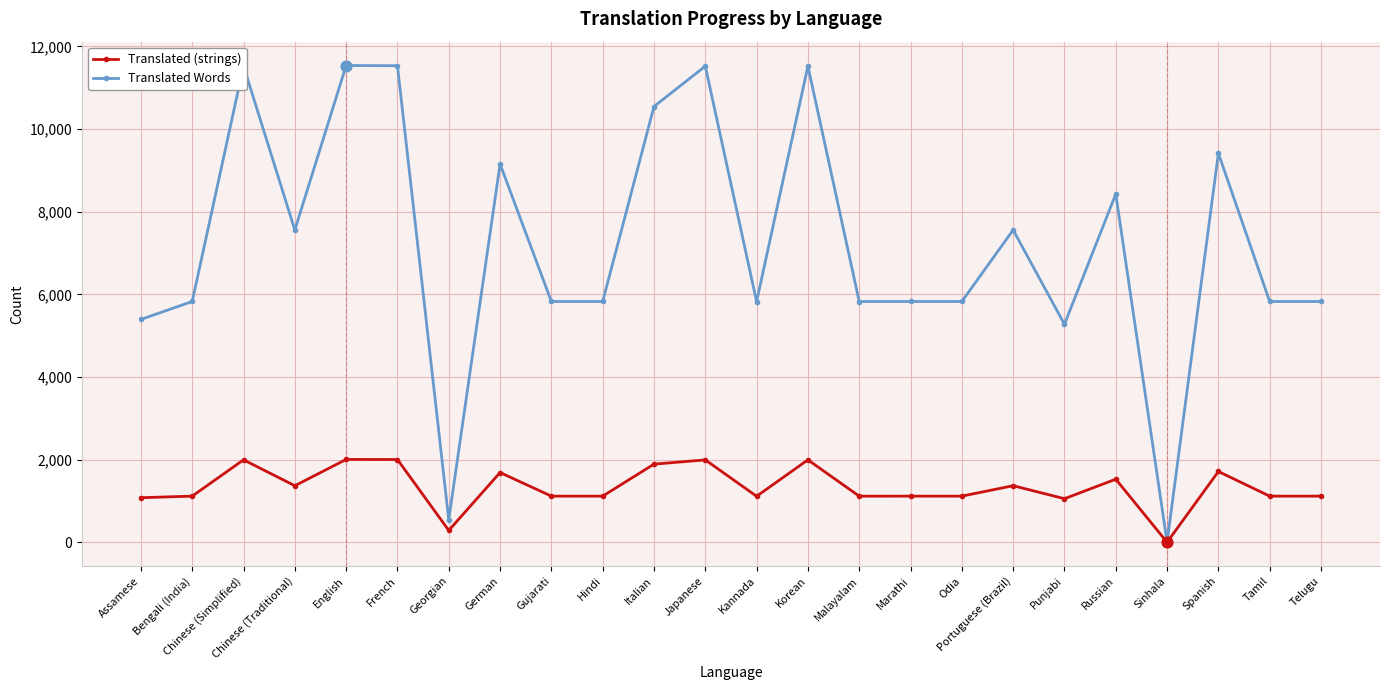

What is the spread (max minus min) of values at Hindi?

4709